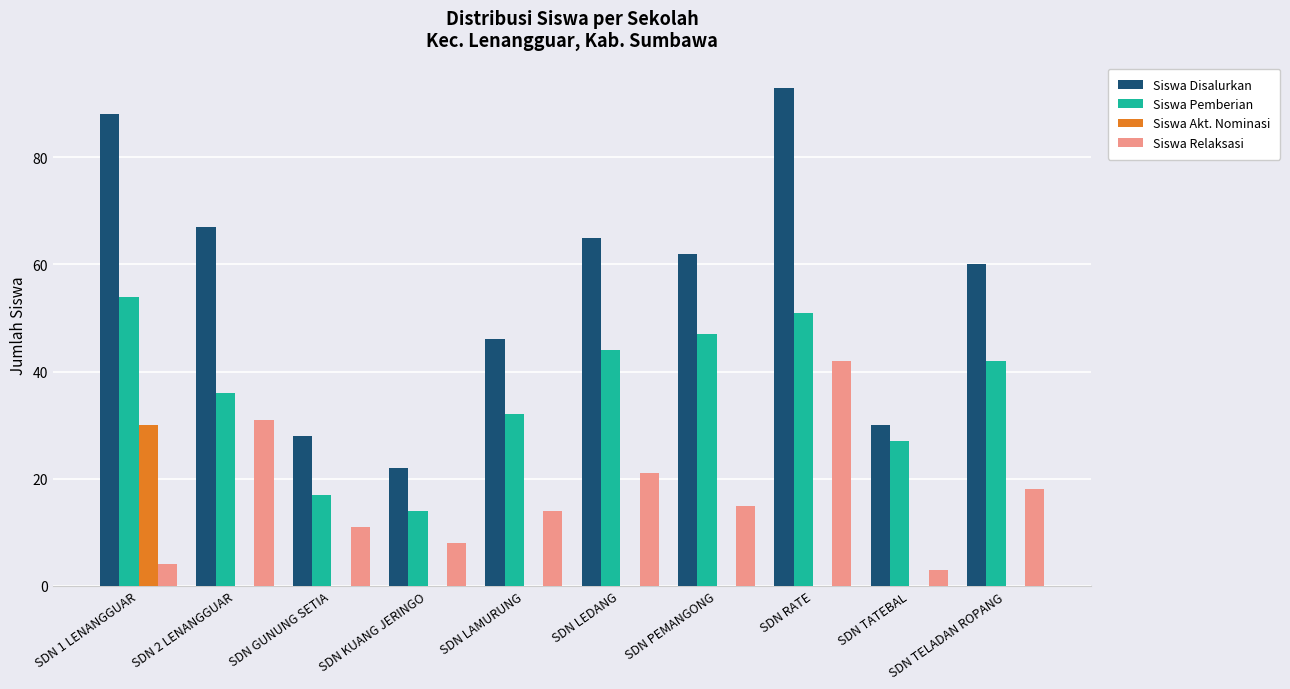

Where is Siswa Relaksasi nearest to the value 22?

SDN LEDANG